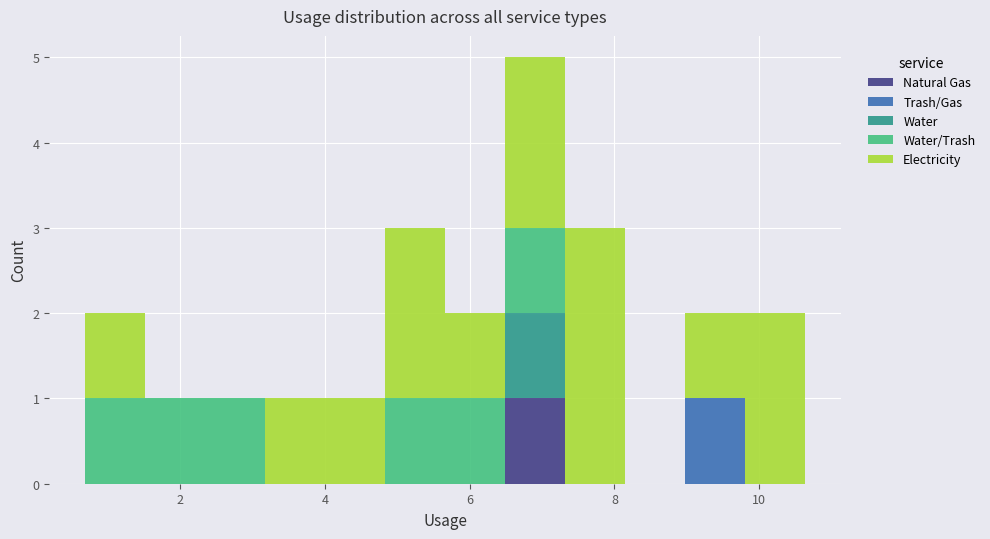

Reading left to right, transcribe this chart: for each stacked bar, give the range it covers on the x-axis and its total height. Neither the bar edges nor the heights are printed on the chart, so give them approximately, as read against the axes.

0.6 to 1.6: 2
1.6 to 2.4: 1
2.4 to 3.2: 1
3.2 to 4.0: 1
4.0 to 4.8: 1
4.8 to 5.6: 3
5.6 to 6.4: 2
6.4 to 7.4: 5
7.4 to 8.2: 3
8.2 to 9.0: 0
9.0 to 9.8: 2
9.8 to 10.6: 2